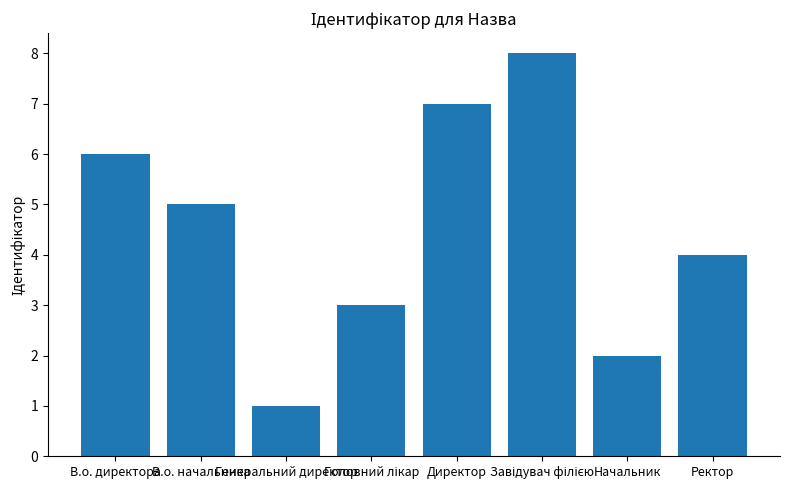

How many categories are shown in the chart?

8